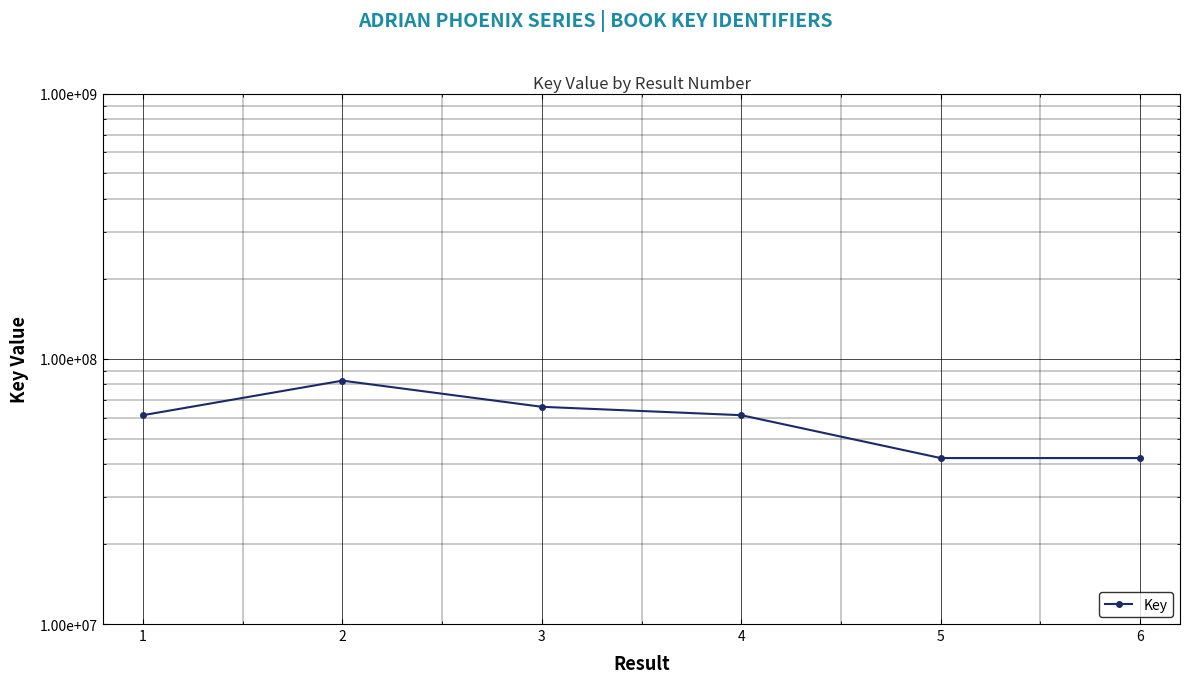

What is the difference between the second highest and minimum values?

23678297